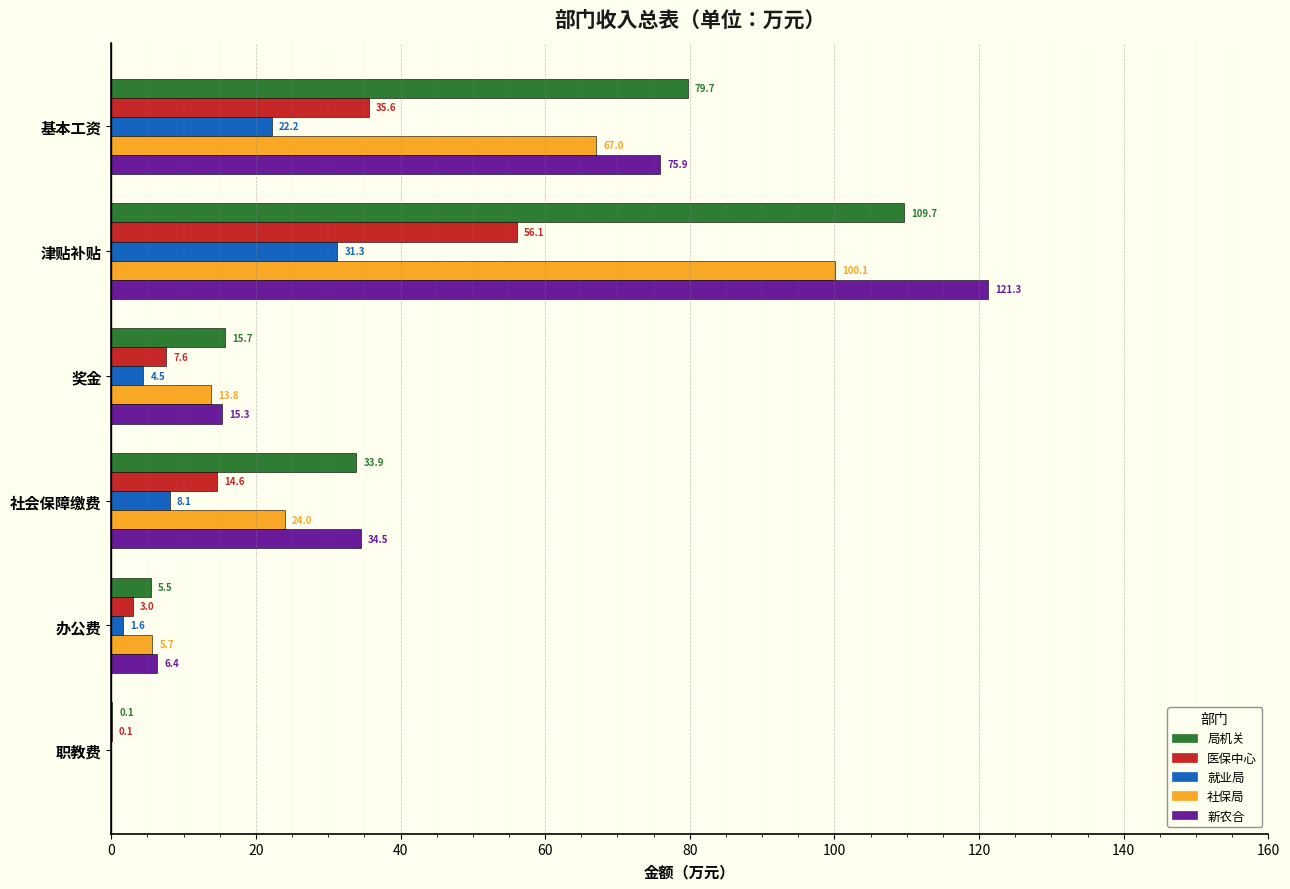

What is the sum of the 新农合 values at 职教费 and 基本工资?

75.9